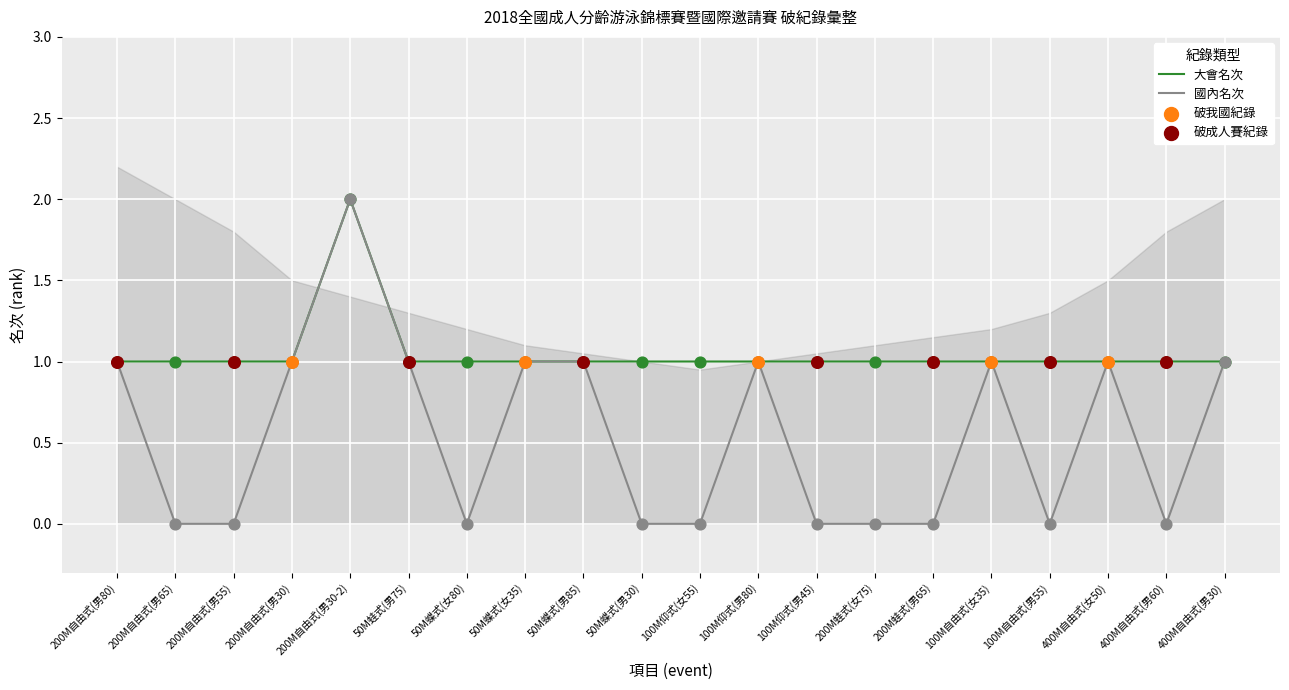

At how many categories does at least one series exceed 0?

20